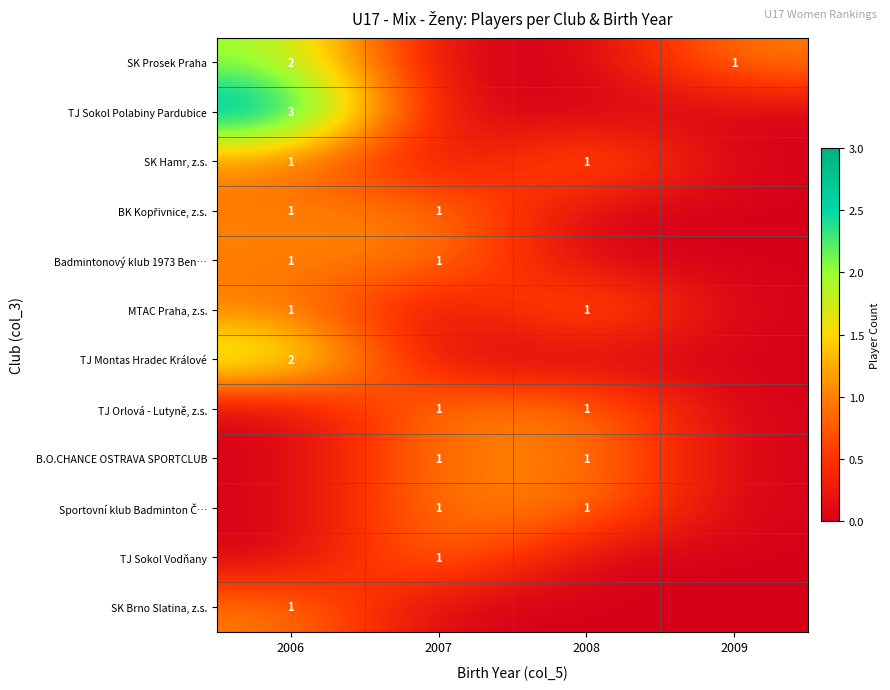

The TJ Montas Hradec Králové series shows 3 at 2006. True or false?

False